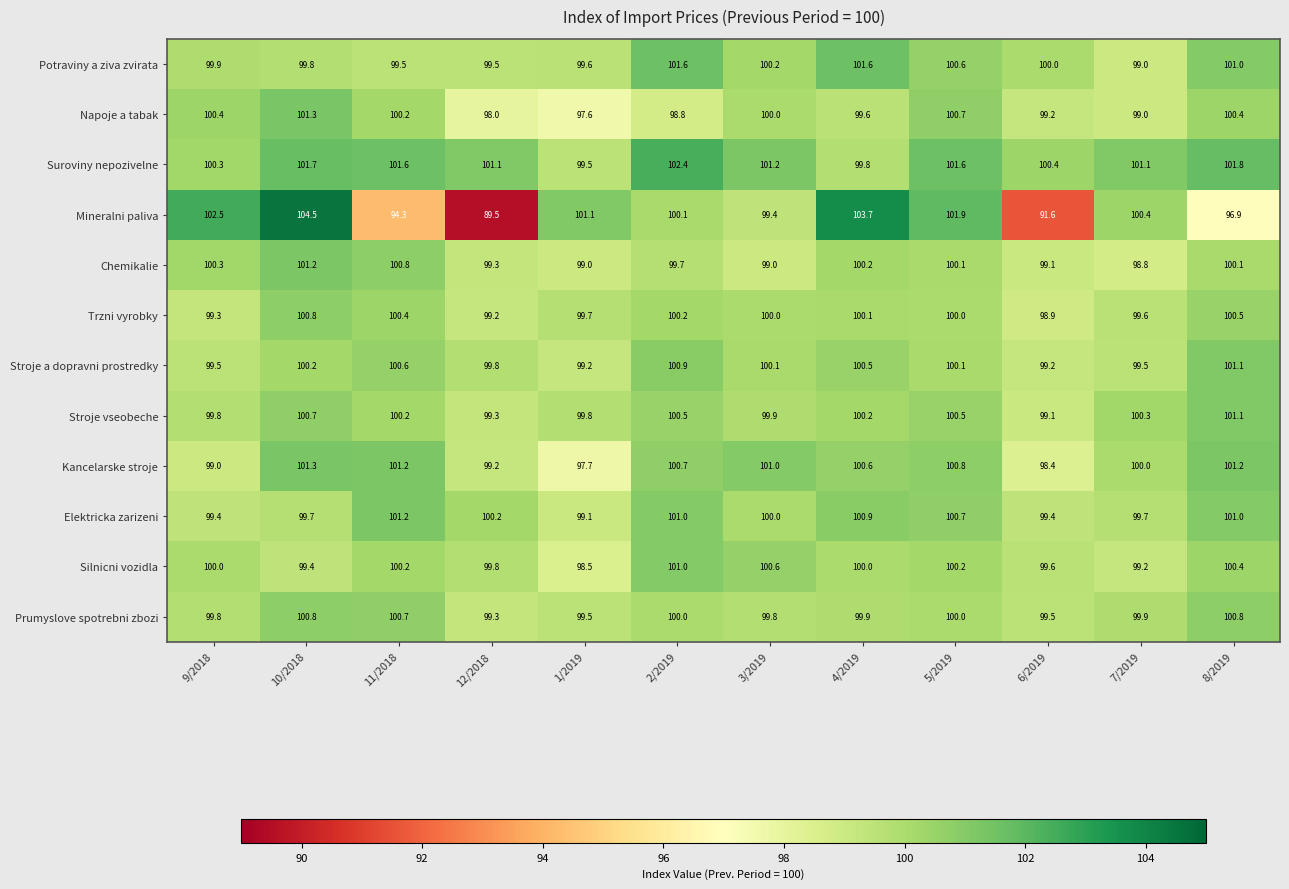

What is the average value of the Stroje vseobeche series?

100.1